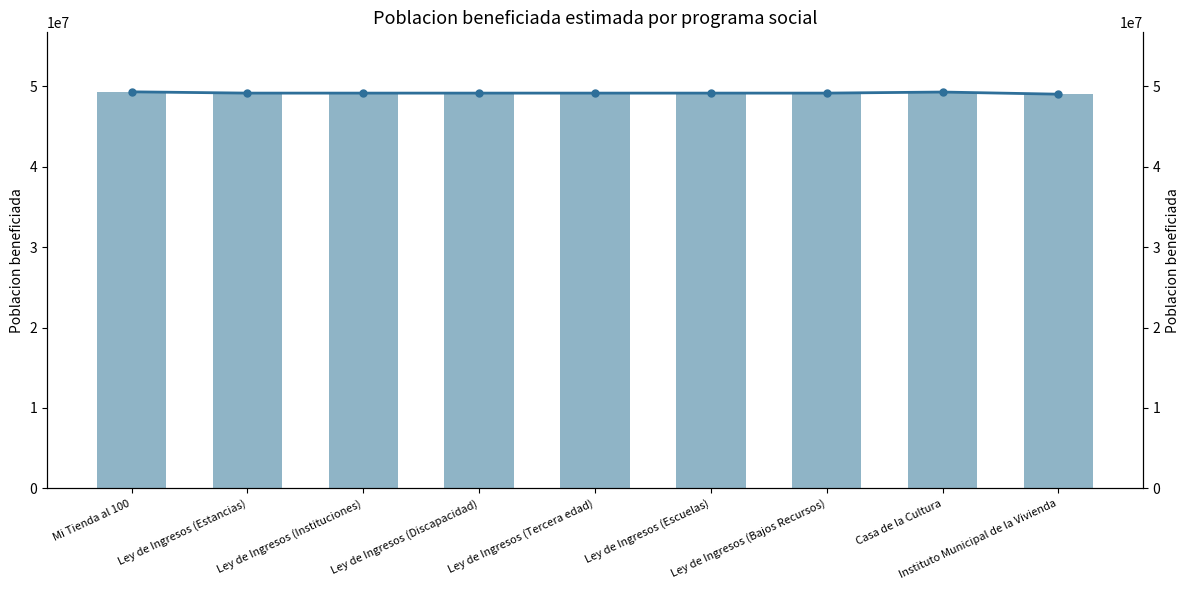

What is the label of the 7th bar from the left?

Ley de Ingresos (Bajos Recursos)